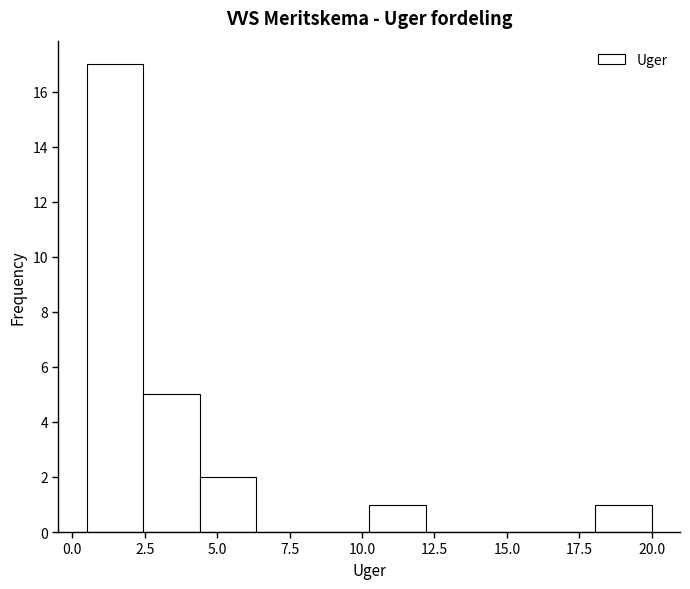

Read against the x-axis, roughly where is the centre of the tallest bar?

1.5